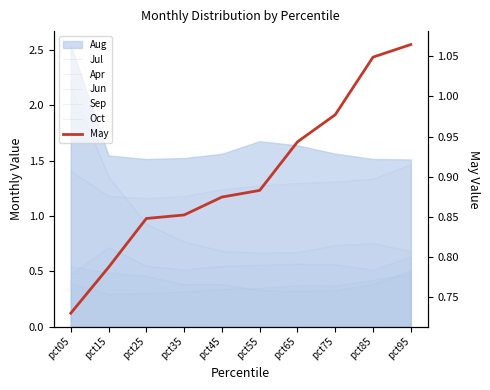

At which category does Jul reach its first local valley?

pct55